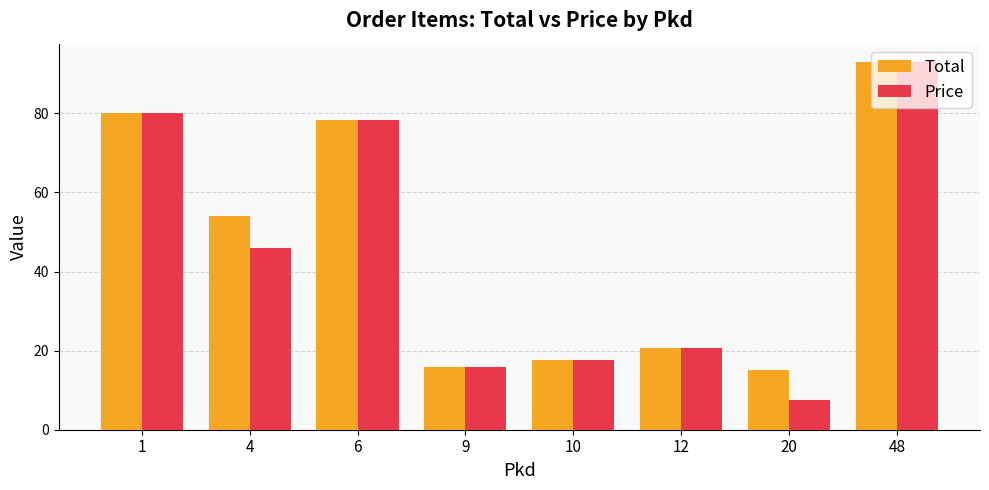

What is the value of the Price bar at the 6th from the left?

20.6